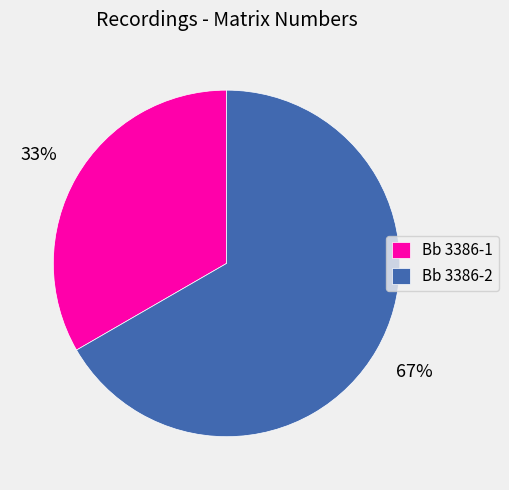

Combined, do Bb 3386-1 and Bb 3386-2 account for over 50%?

Yes